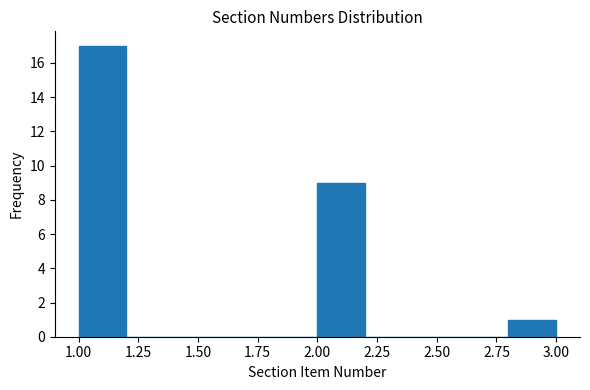

Reading left to right, transcribe this chart: for each bar, give the range it covers on the x-axis and its height. The values are not printed on the chart, so give them approximately, as read against the axis.

1.0 to 1.2: 17
1.2 to 1.4: 0
1.4 to 1.6: 0
1.6 to 1.8: 0
1.8 to 2.0: 0
2.0 to 2.2: 9
2.2 to 2.4: 0
2.4 to 2.6: 0
2.6 to 2.8: 0
2.8 to 3.0: 1